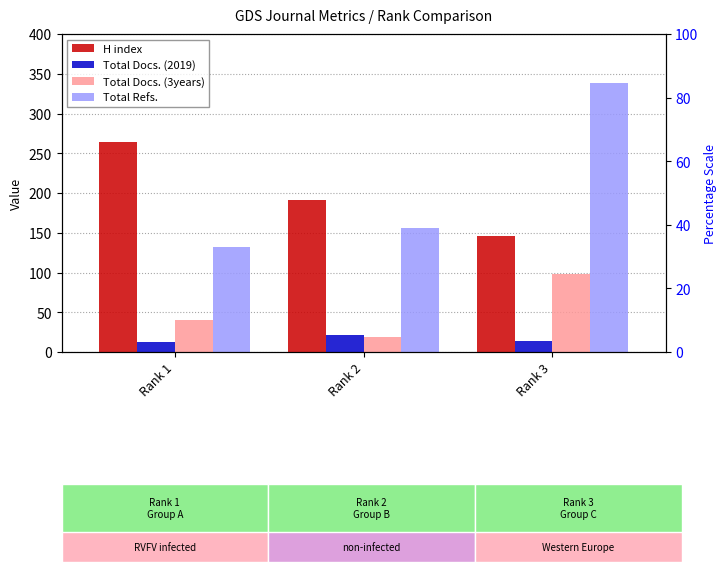

Reading left to right, transcribe all the data shown in this chart.

H index: Rank 1=264	Rank 2=191	Rank 3=146
Total Docs. (2019): Rank 1=13	Rank 2=21	Rank 3=14
Total Docs. (3years): Rank 1=40	Rank 2=19	Rank 3=98
Total Refs.: Rank 1=132	Rank 2=156	Rank 3=338